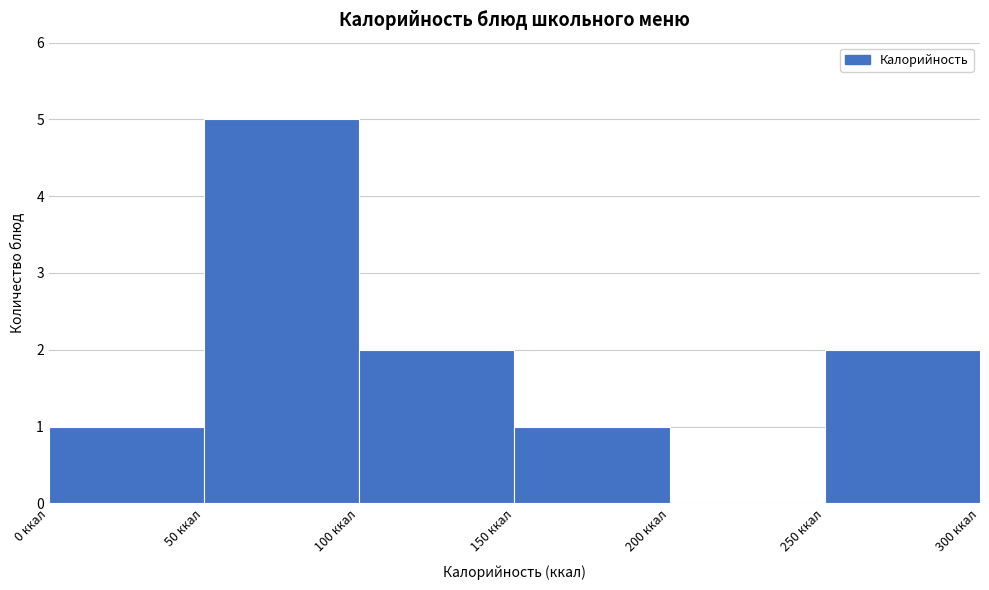

How tall is the bar that spans 100 to 150 on the x-axis? The values are not printed on the chart, so give them approximately, as read against the axis.

2